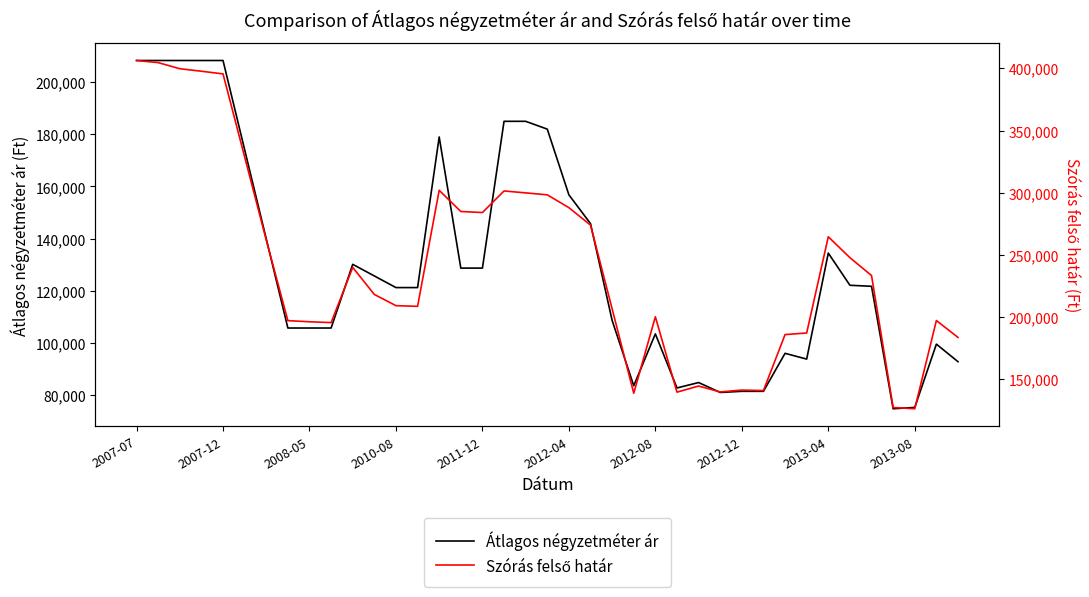

What is the highest value of the Átlagos négyzetméter ár series?

208333